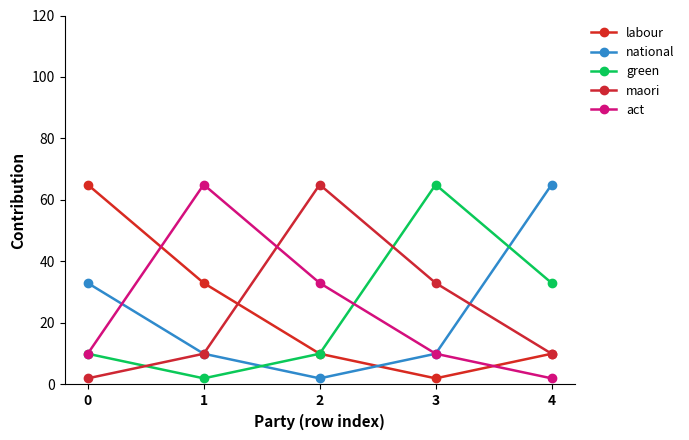

What is the maximum value for green?

65